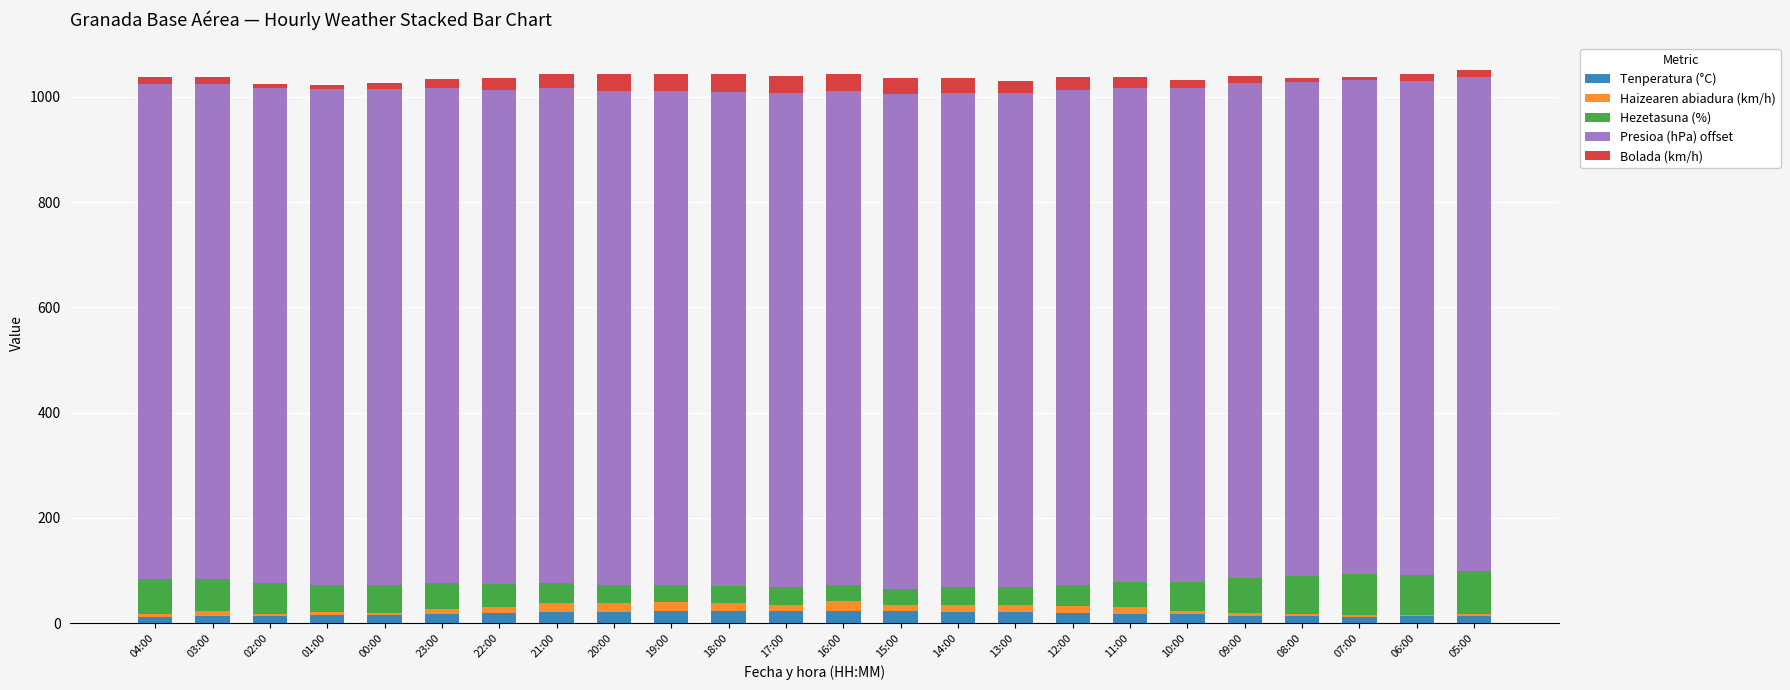

What is the highest value of the Tenperatura (°C) series?

24.0